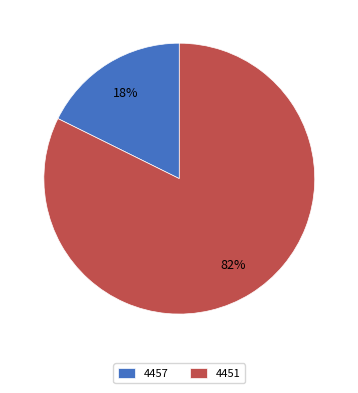

What is the largest slice in the pie chart?

4451